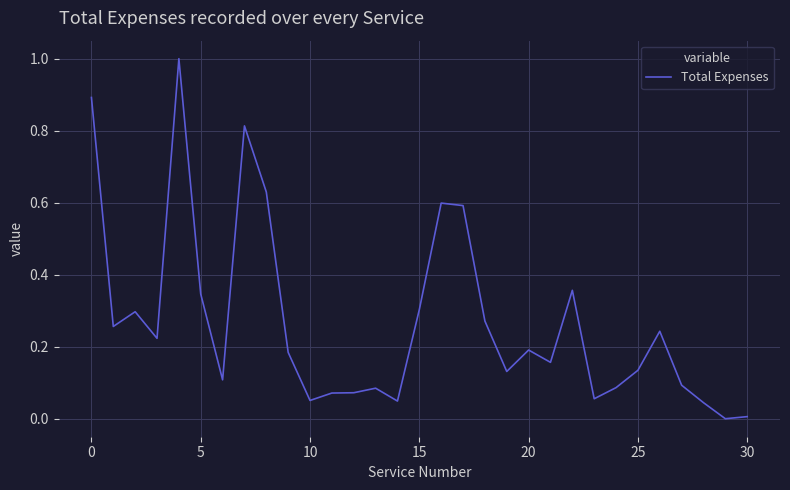

What is the sum of all values?

8.3